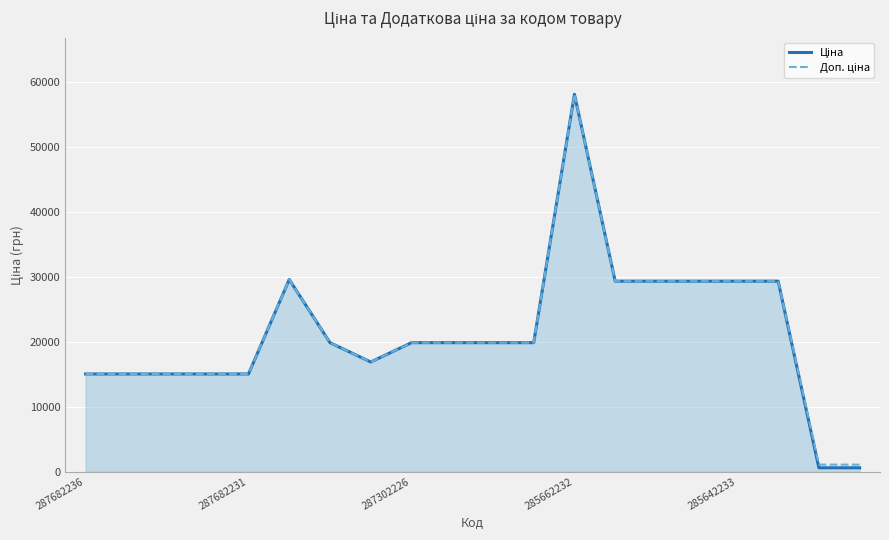

Which has a higher value, 14 or 18?

14